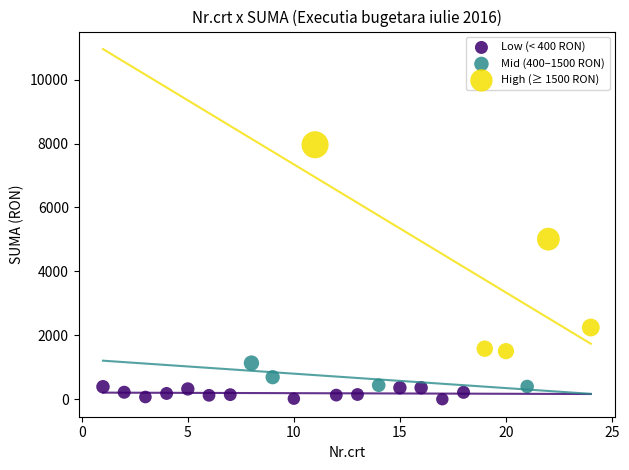

Which series has the widest spread of Y values?

High (≥ 1500 RON)